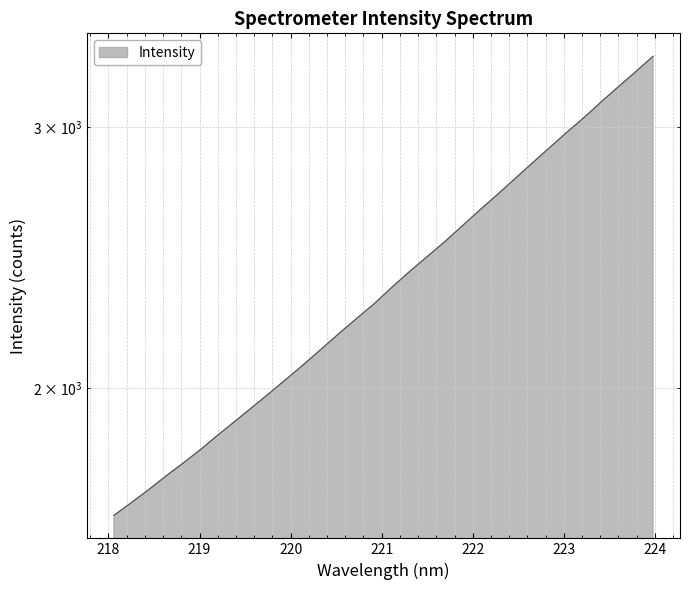

What is the difference between the values at 223.7895 and 218.8244?

1487.6